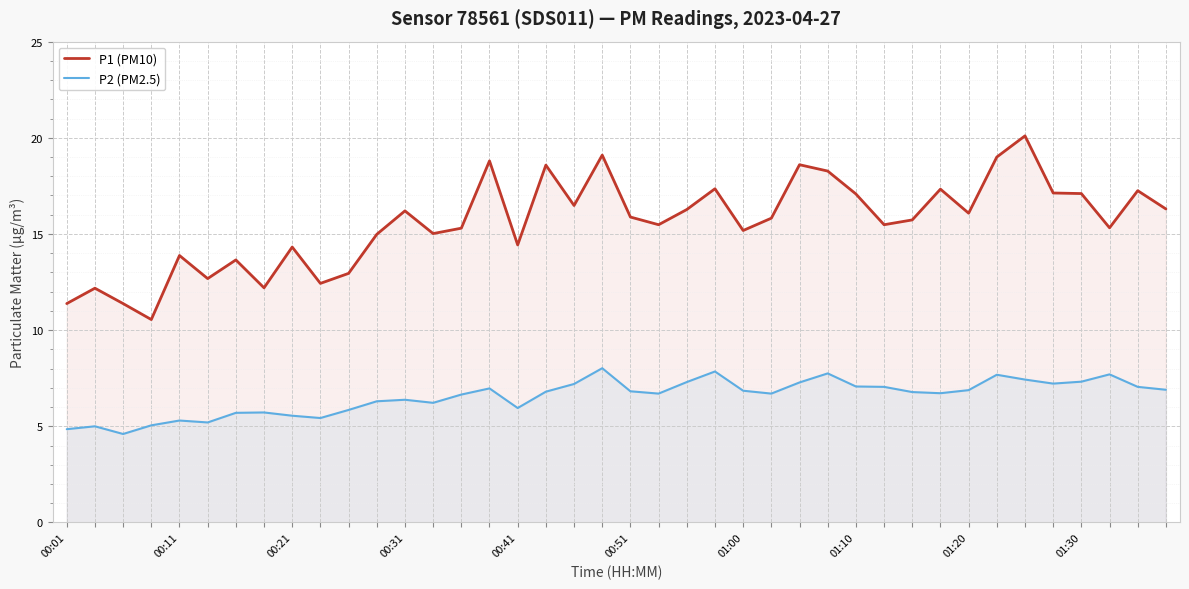

How many distinct data groups are displayed?

2